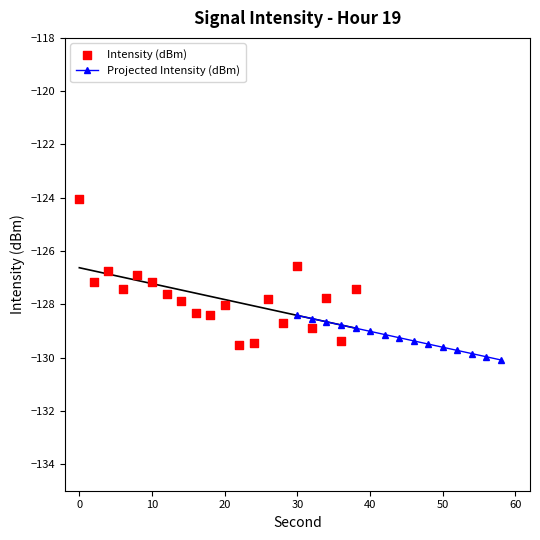

Which has a higher value, 36 or 10?

10